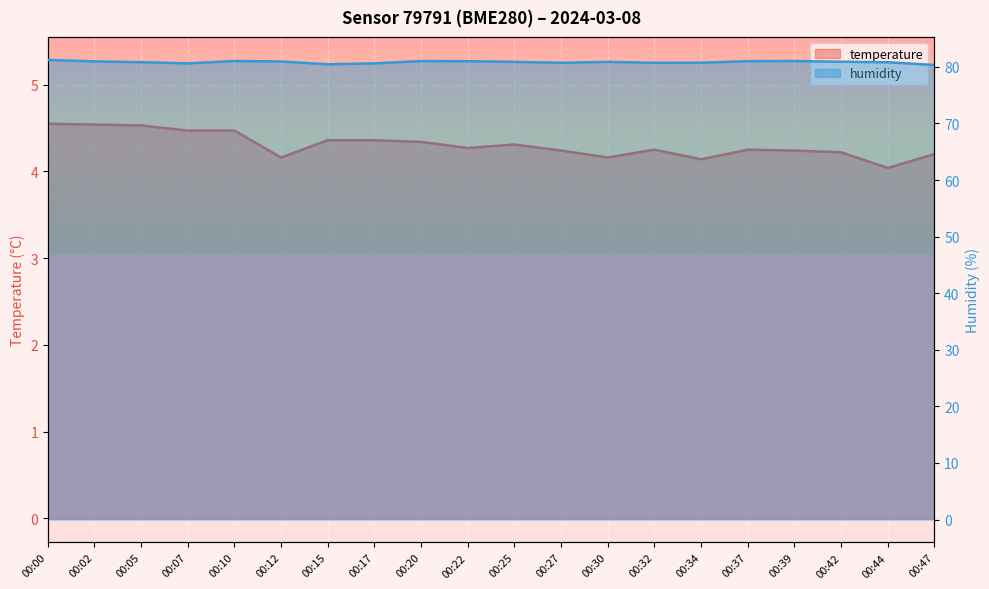

Which label corresponds to the largest value in the chart?

00:00